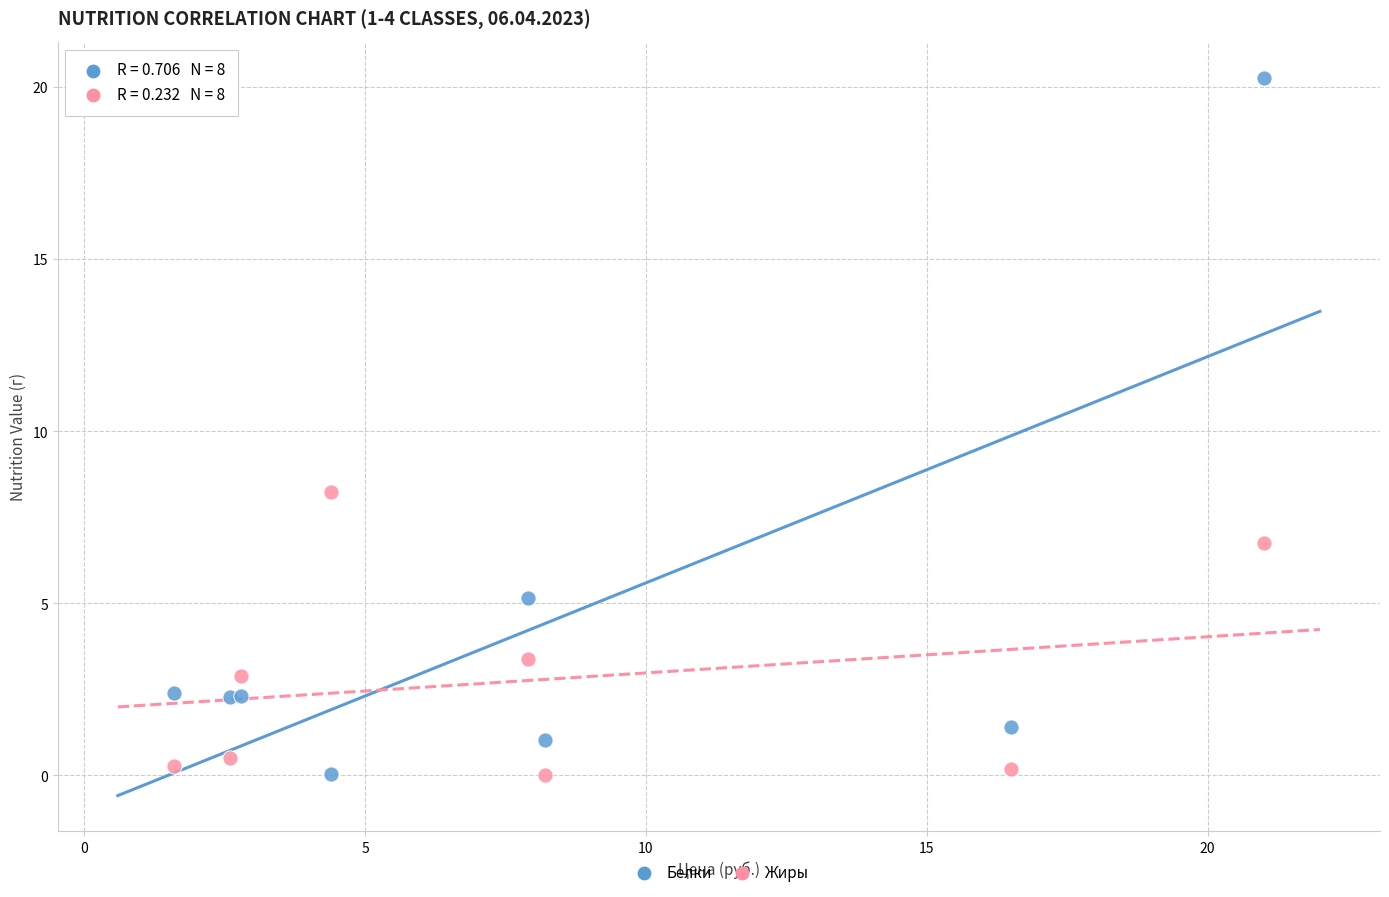

Which series contains the highest Y value?

Белки